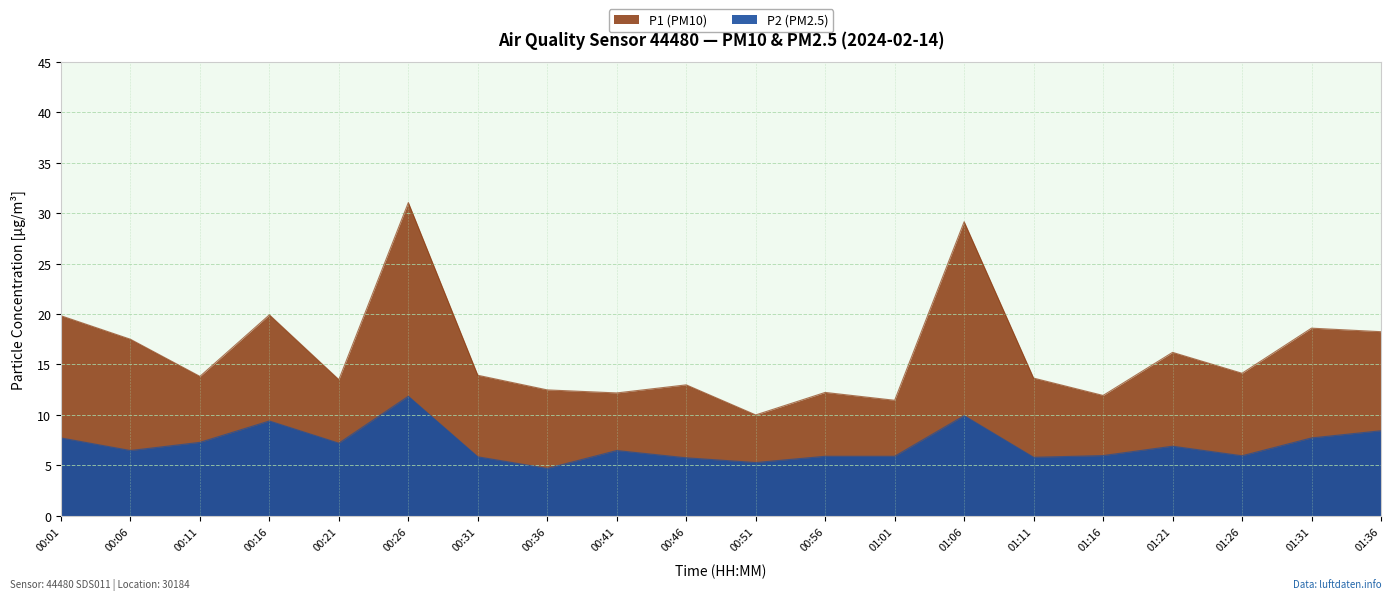

True or false: P2 (PM2.5) has more than 2 points higher than both neighbors.

True